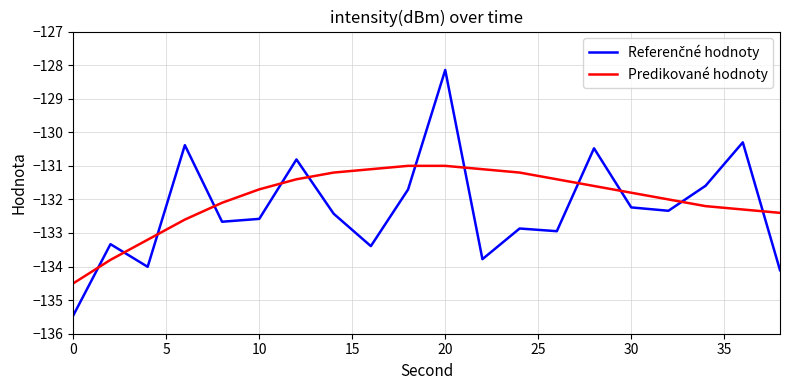

True or false: Predikované hodnoty has more than 1 interior local peaks.

False